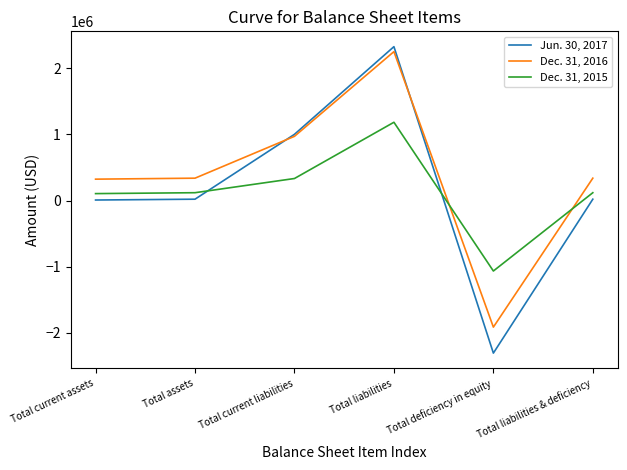

How many times do Dec. 31, 2016 and Jun. 30, 2017 cross each other?

2